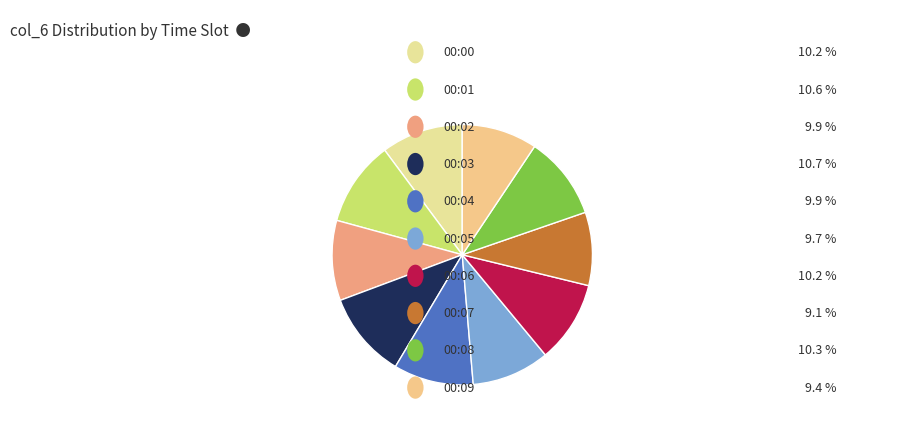

How many slices are in this pie chart?

10